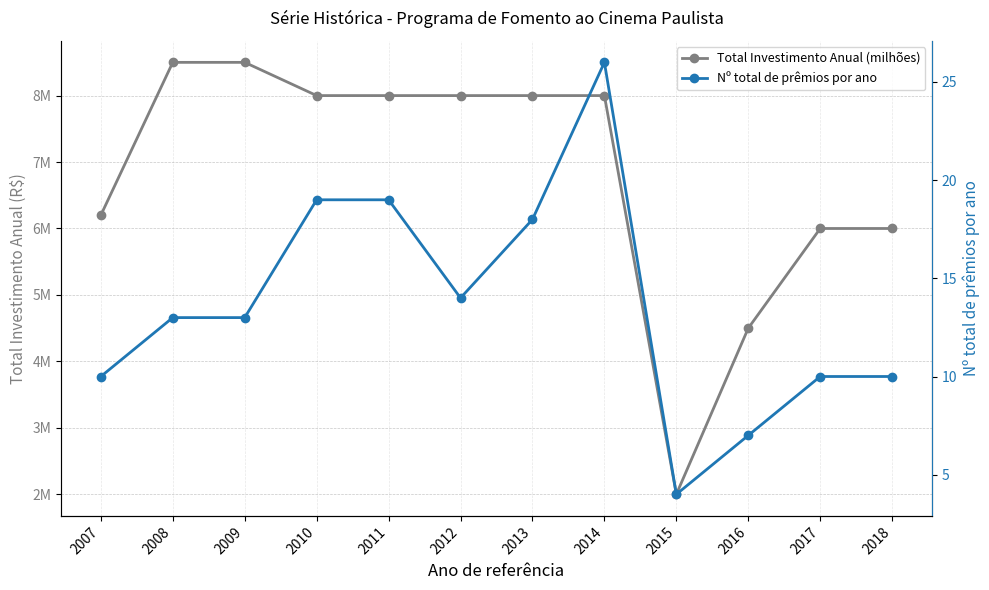

What is the total value across all series at 2013?

8000018